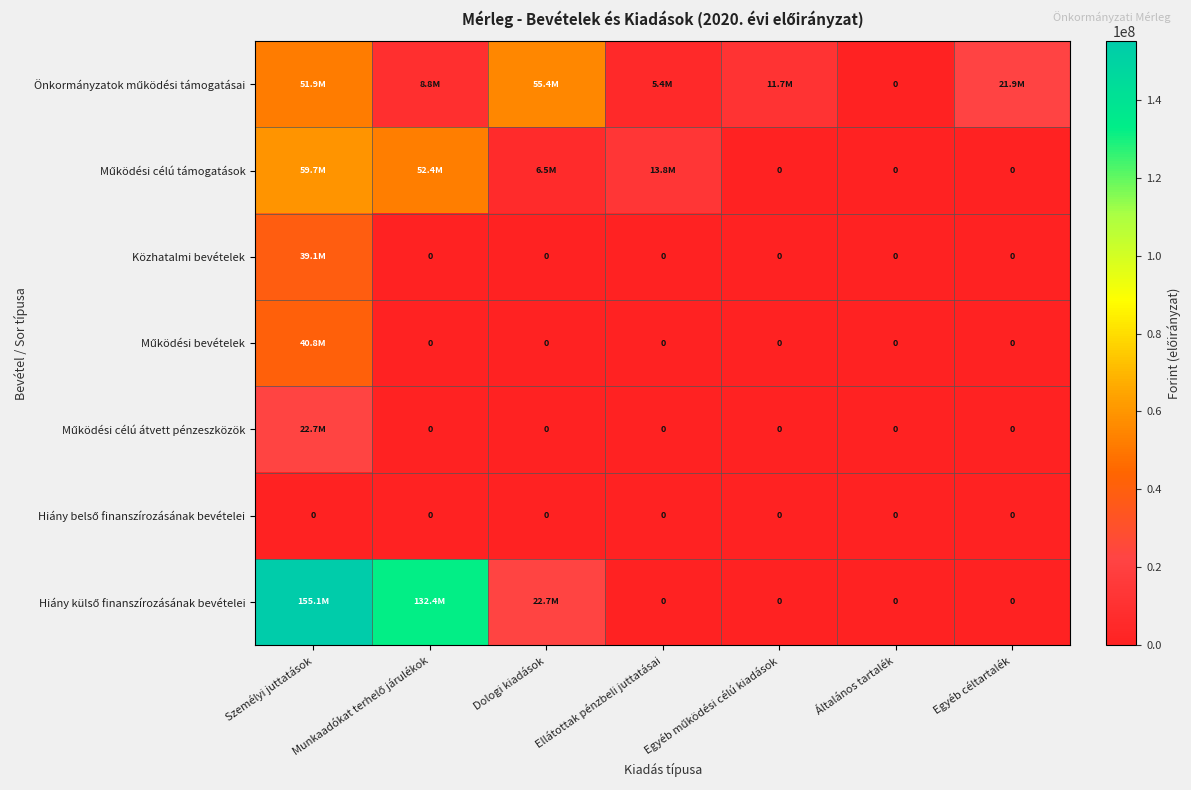

List the labels in order of Működési célú átvett pénzeszközök value, smallest first.

Munkaadókat terhelő járulékok, Dologi kiadások, Ellátottak pénzbeli juttatásai, Egyéb működési célú kiadások, Általános tartalék, Egyéb céltartalék, Személyi juttatások